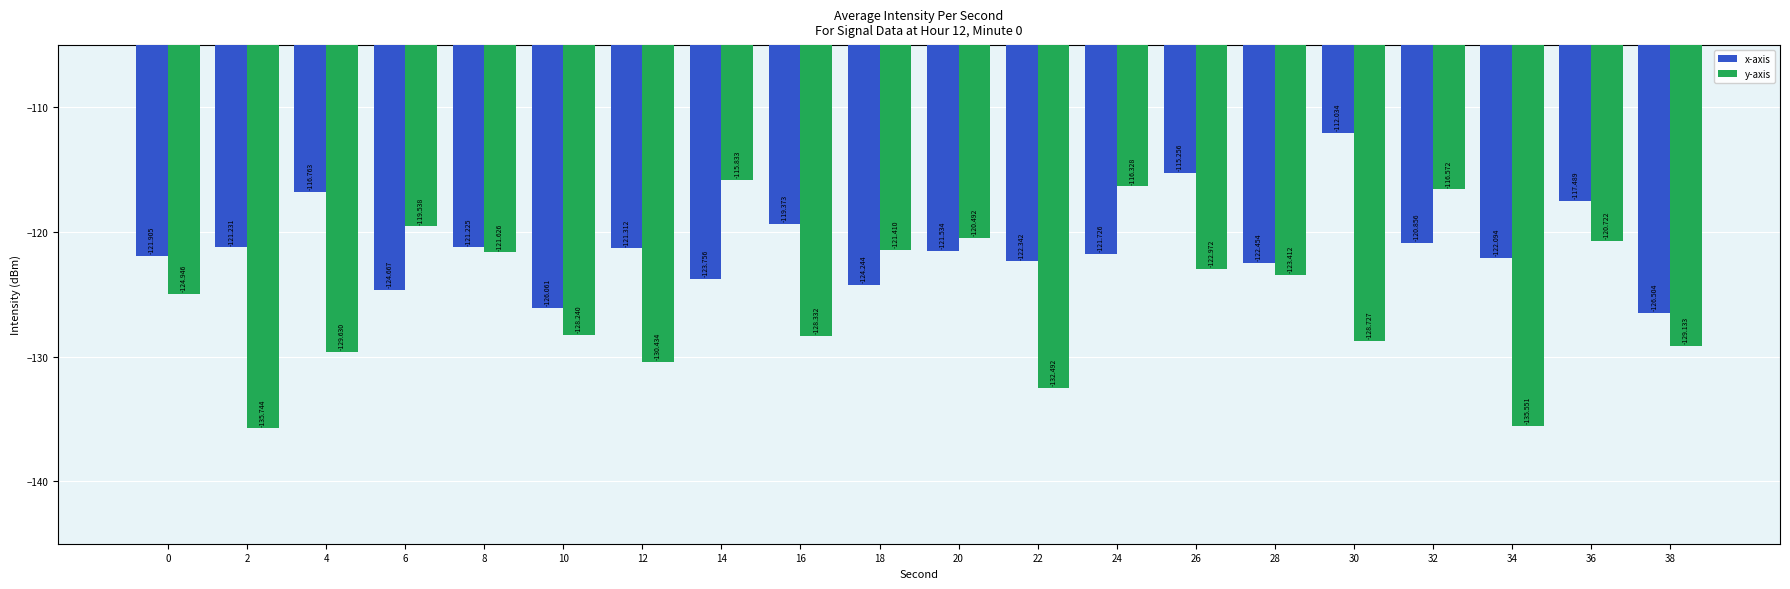

What is the total value across all series at 8?

-242.9